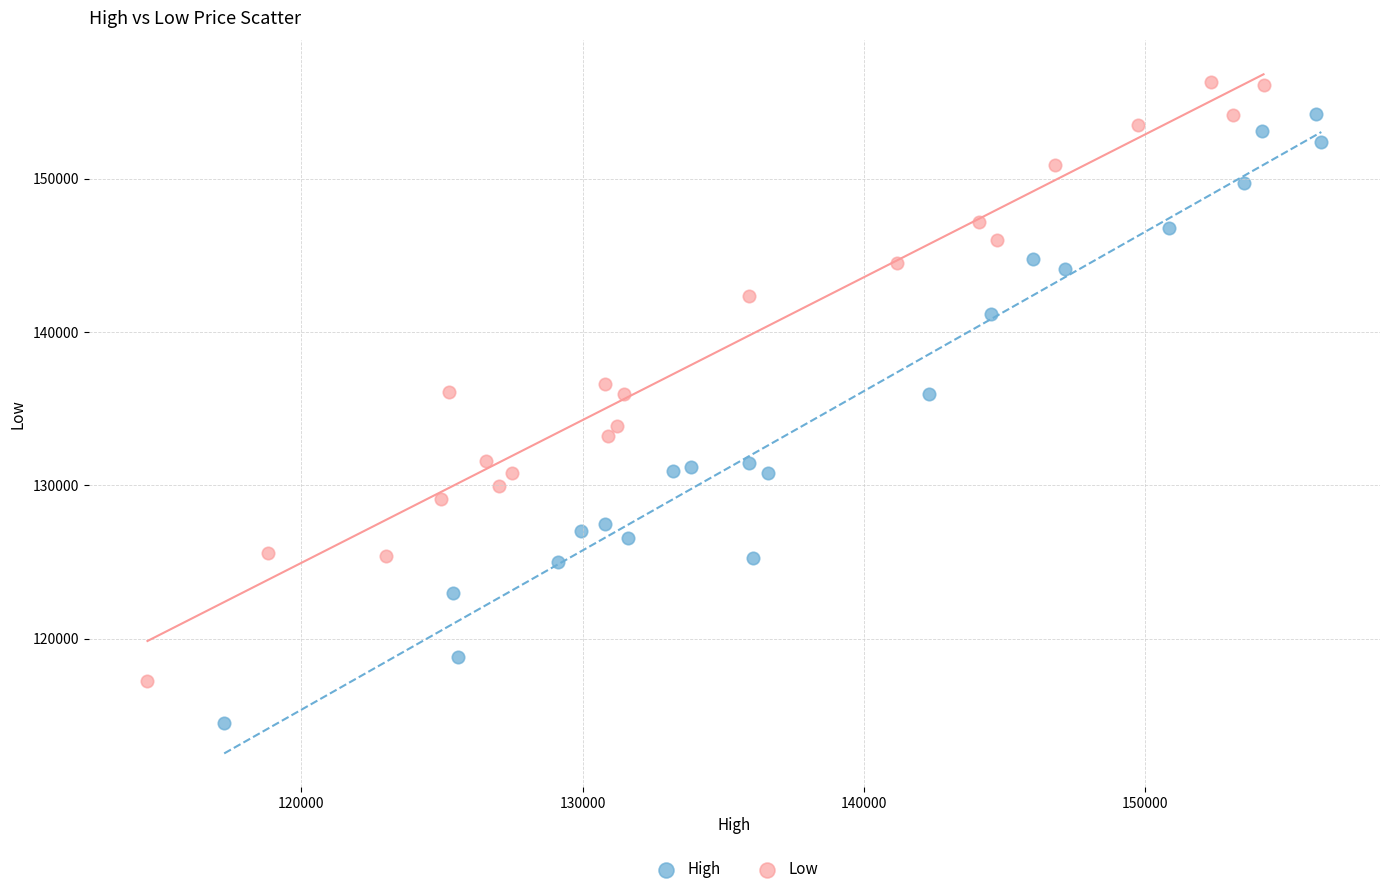

Which series contains the lowest Y value?

High